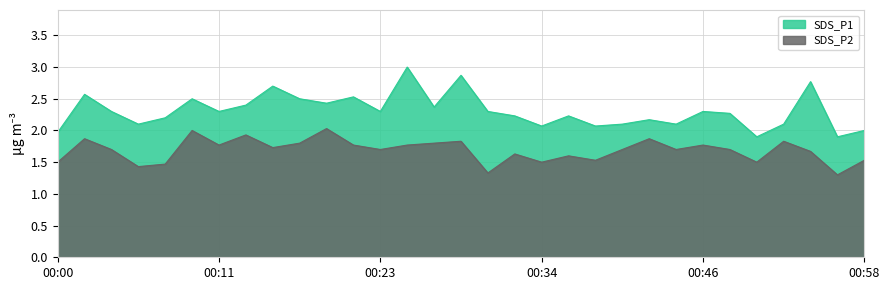

True or false: SDS_P2 and SDS_P1 cross at least once.

False